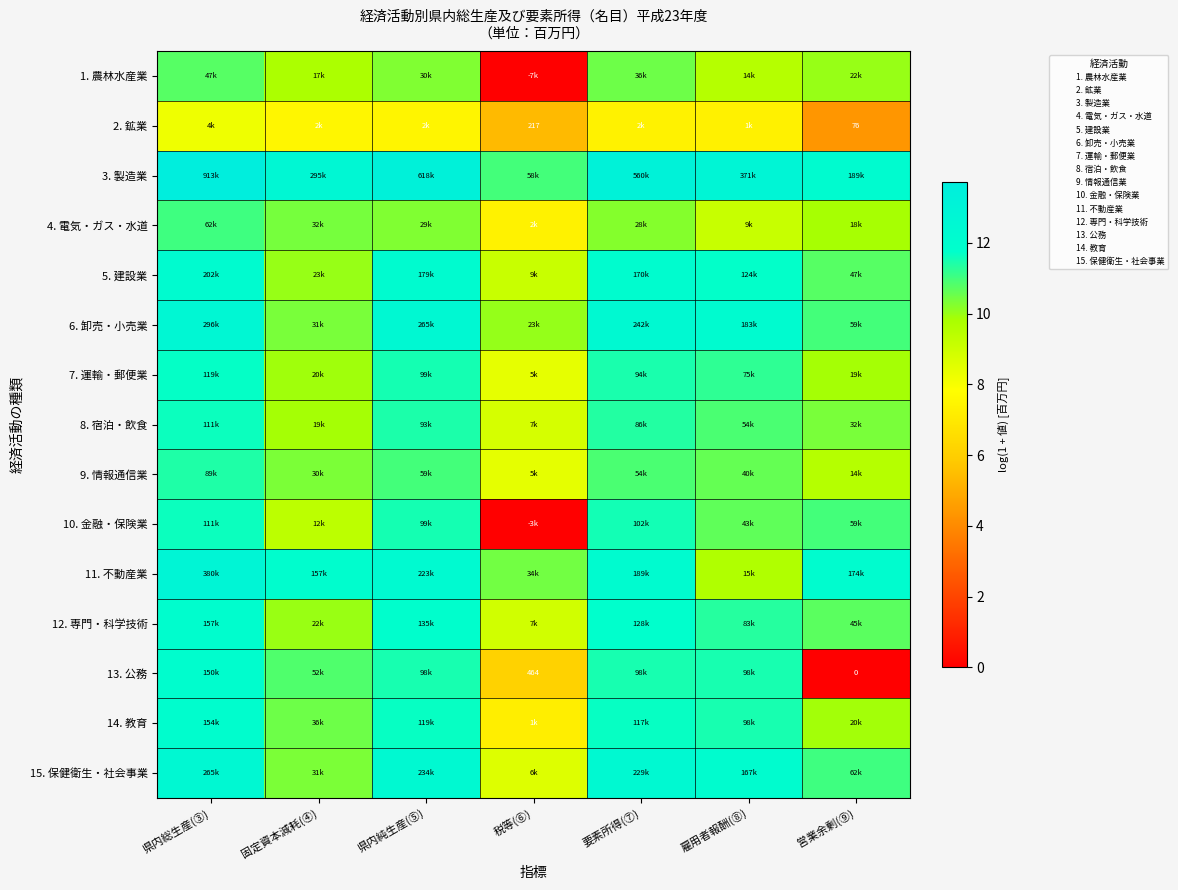

The value of 5. 建設業 at 税等(⑥) is 9.1. True or false?

True